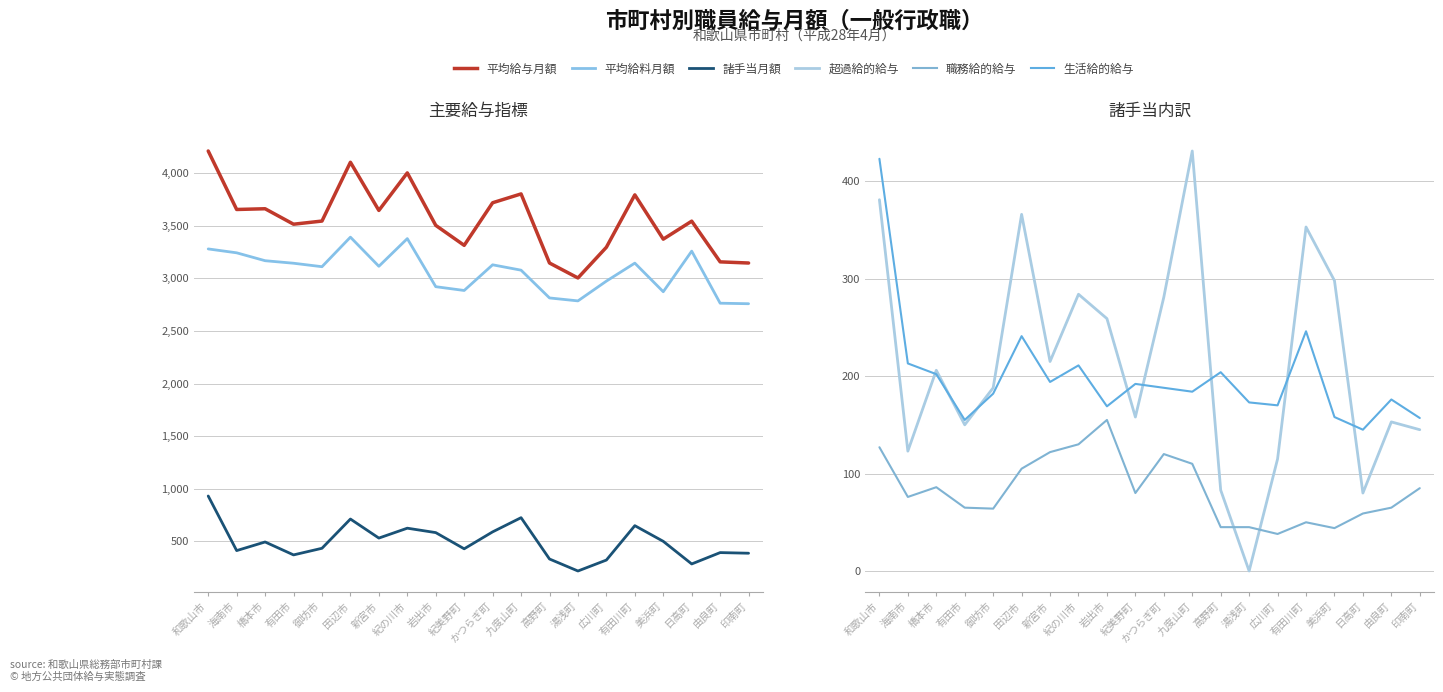

The value of 平均給与月額 at 美浜町 is 3373. True or false?

True